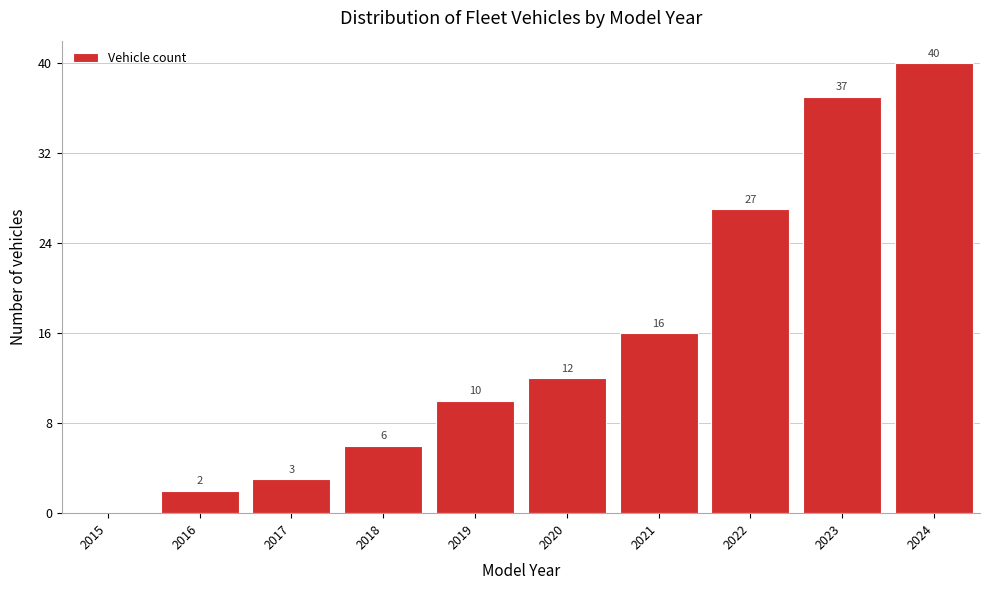

Reading left to right, what are all the values shown in this chart?

2015=0	2016=2	2017=3	2018=6	2019=10	2020=12	2021=16	2022=27	2023=37	2024=40